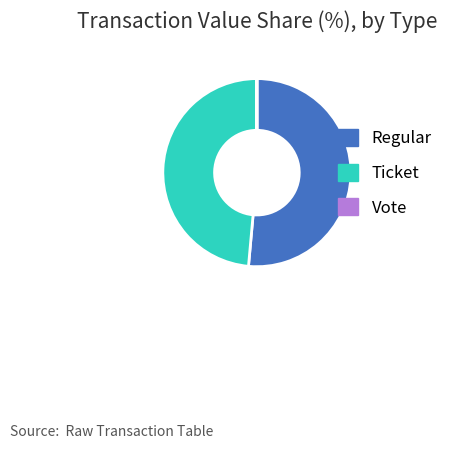

What is the ratio of the value at Regular to the value at Ticket?

1.1